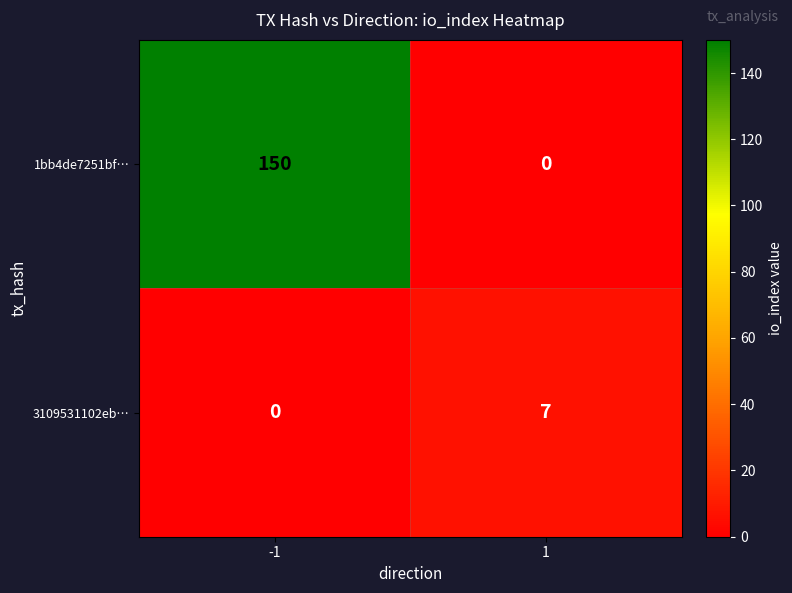

How many values in the 1bb4de7251bf… series are below 150?

1